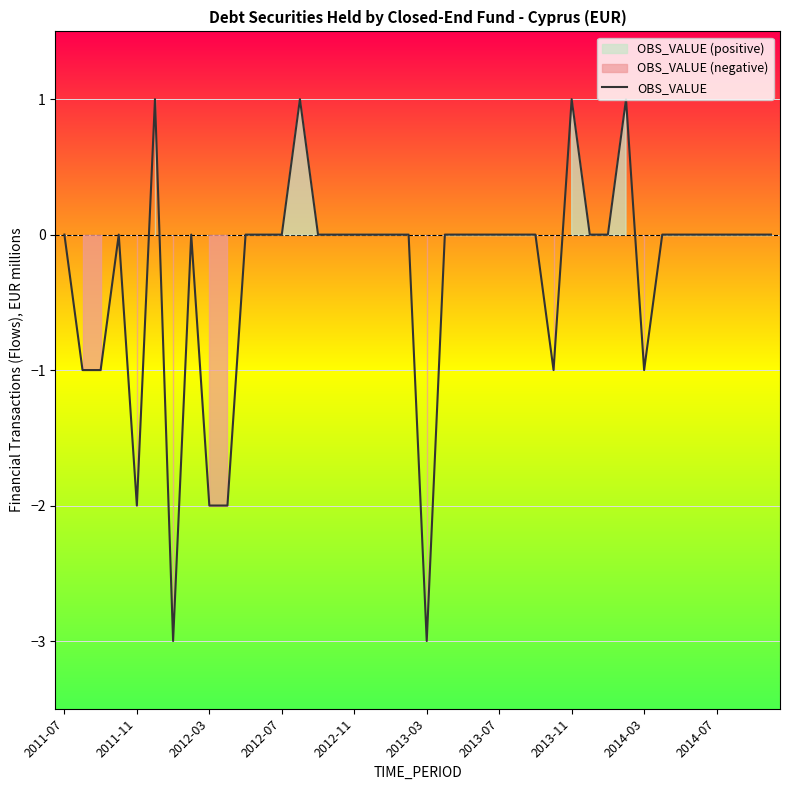

How many values are between 0 and 1?

31